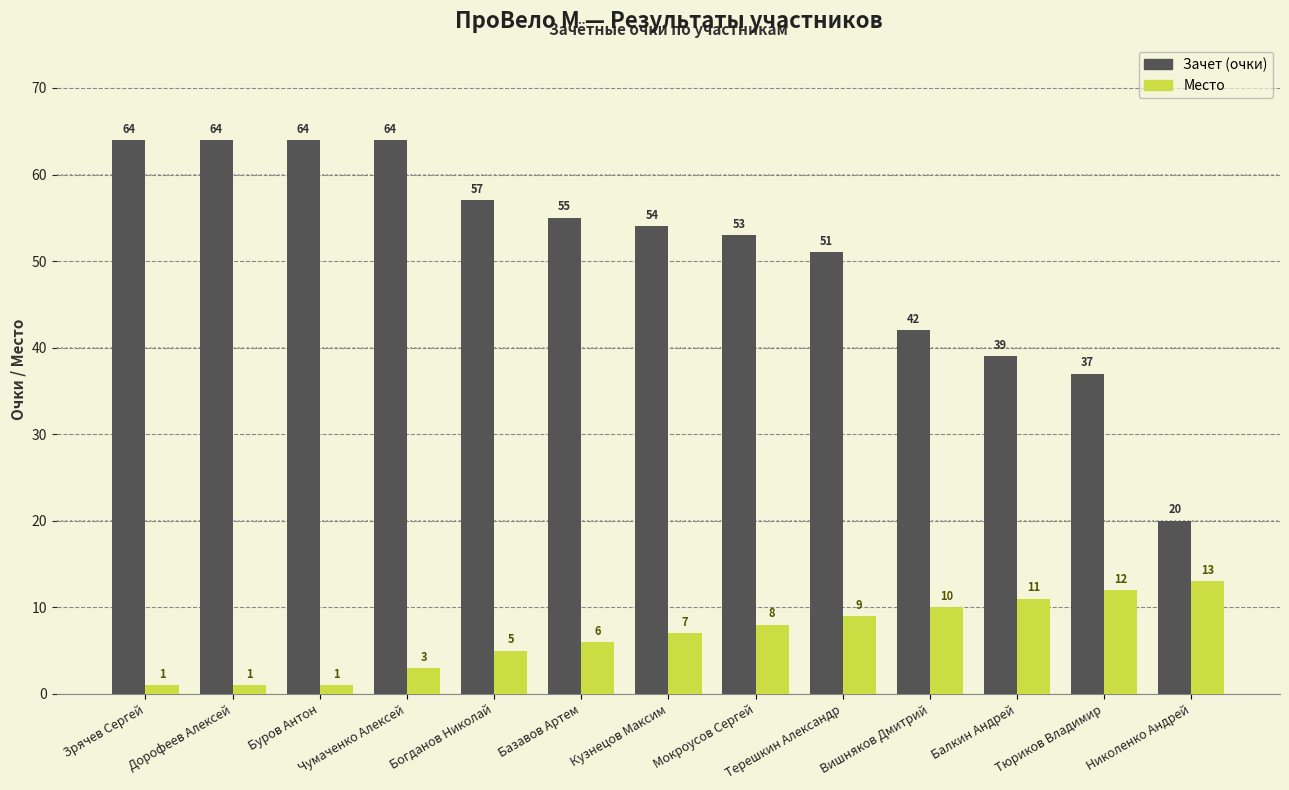

What is the highest value of the Зачет (очки) series?

64